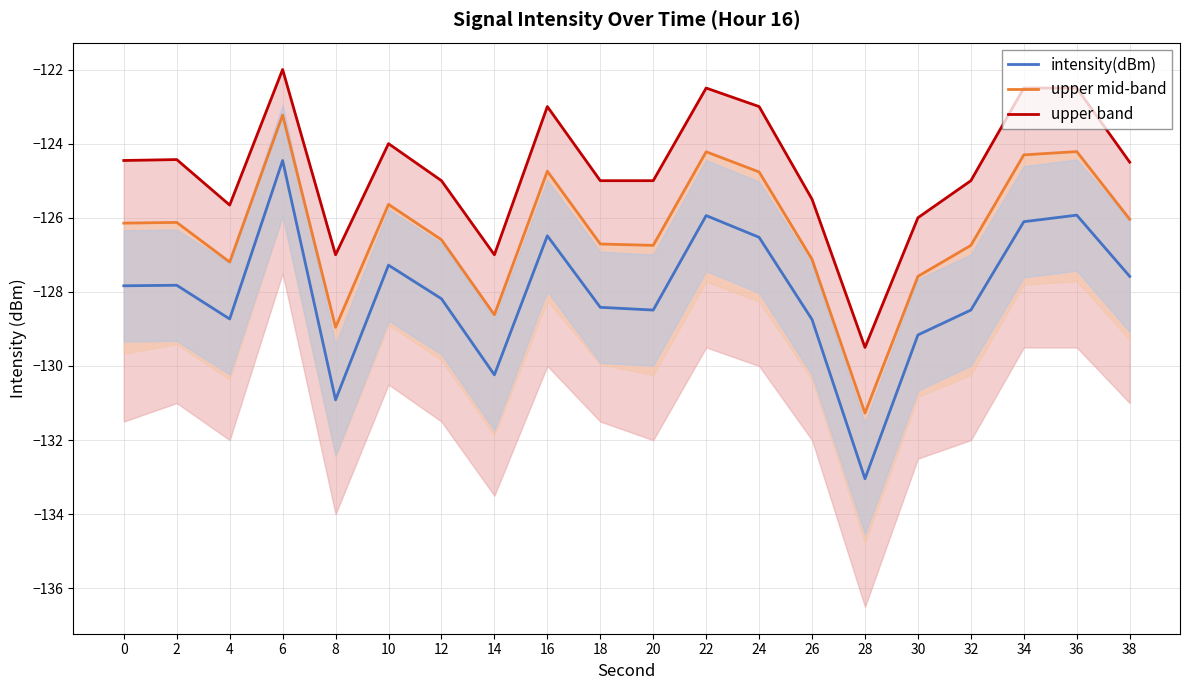

Is it true that intensity(dBm) equals -55.9 at 34?

False